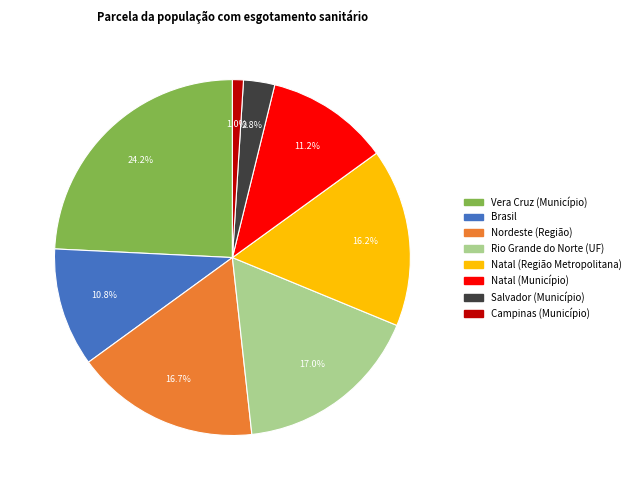

Is there a majority slice in this chart?

No